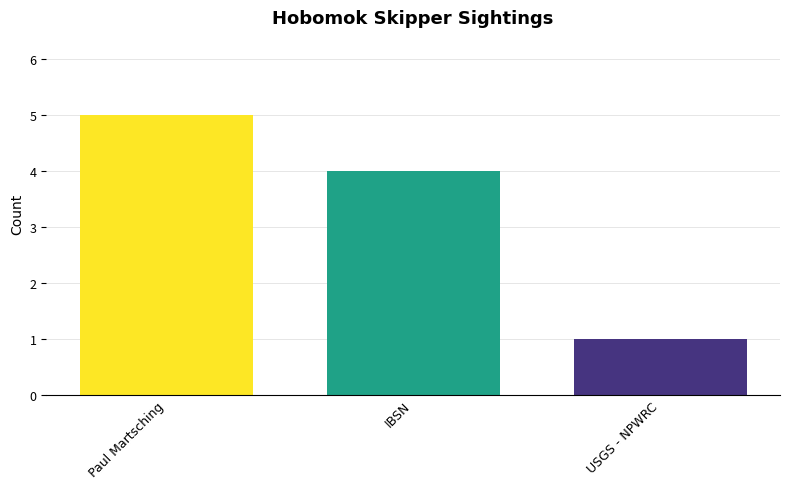

How many bars are there in total?

3